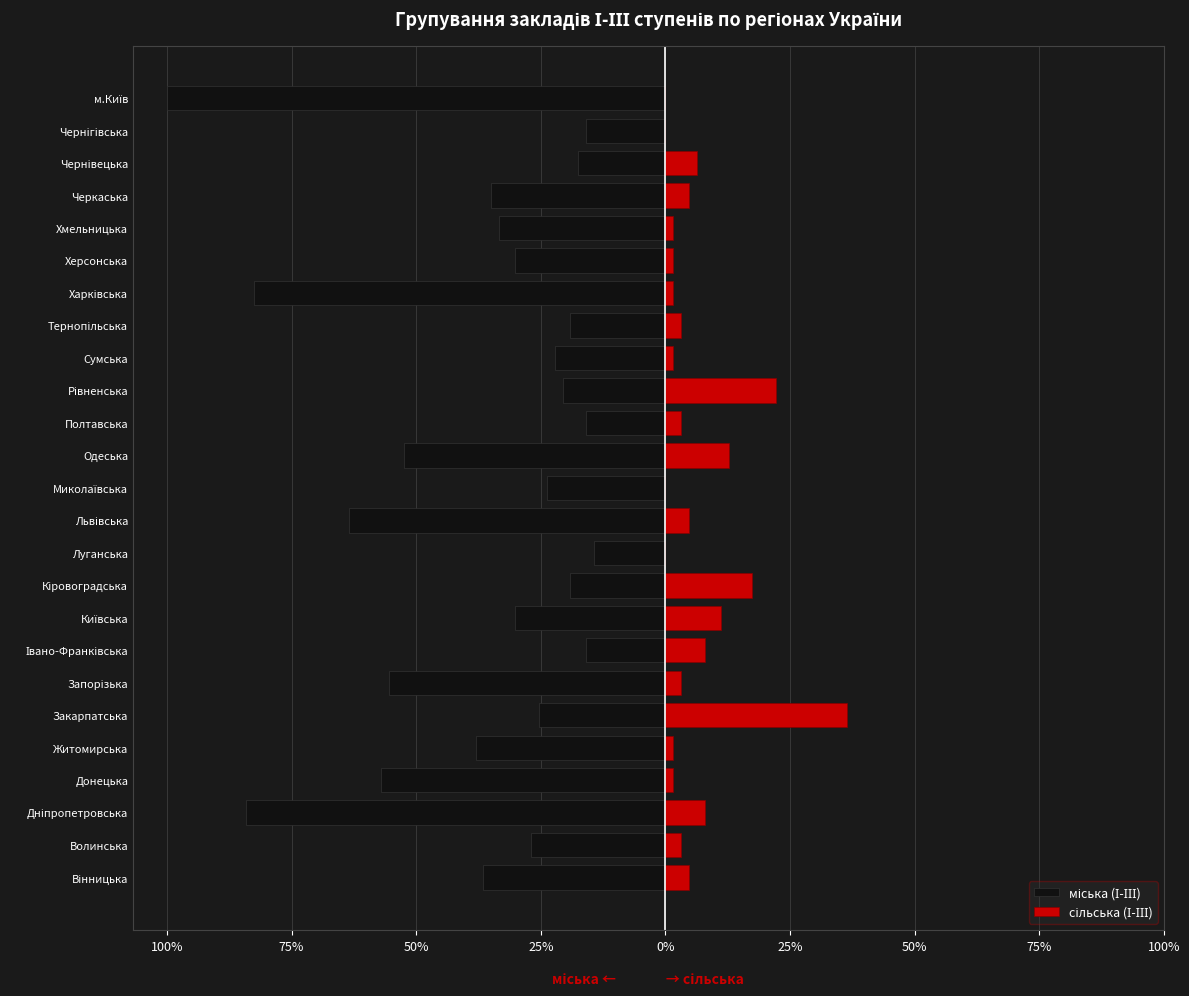

What are all the series names shown in the legend?

міська (І-ІІІ), сільська (І-ІІІ)